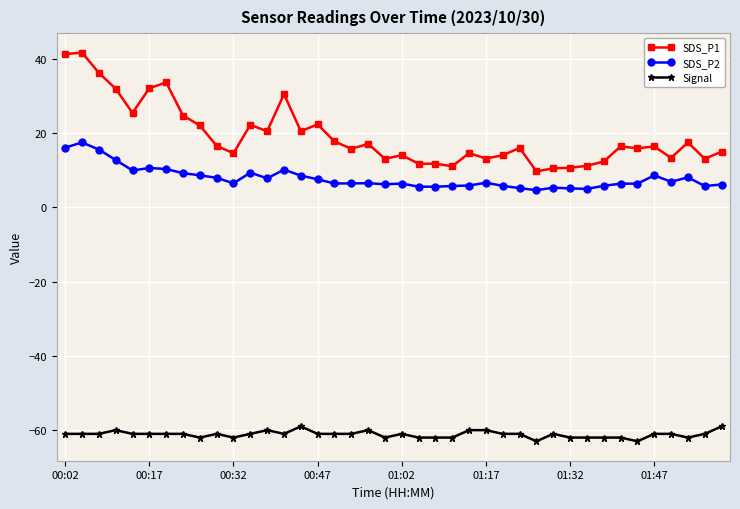

What is the maximum value for SDS_P2?

17.5